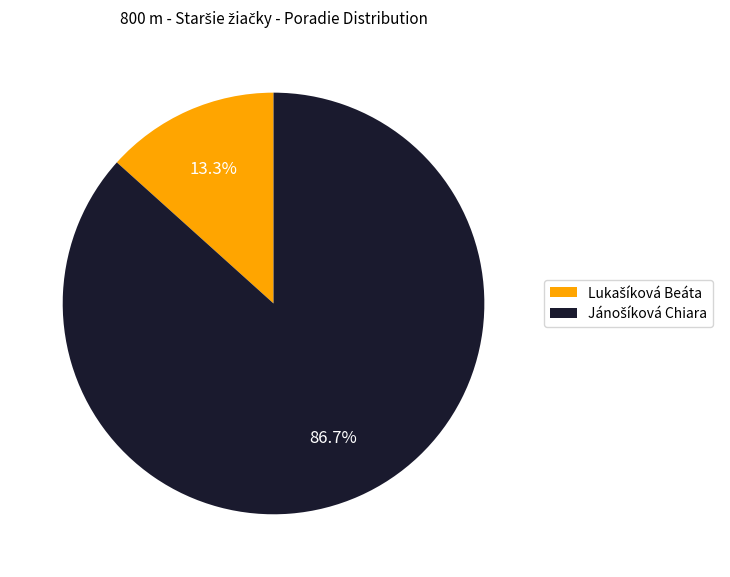

Is there a majority slice in this chart?

Yes